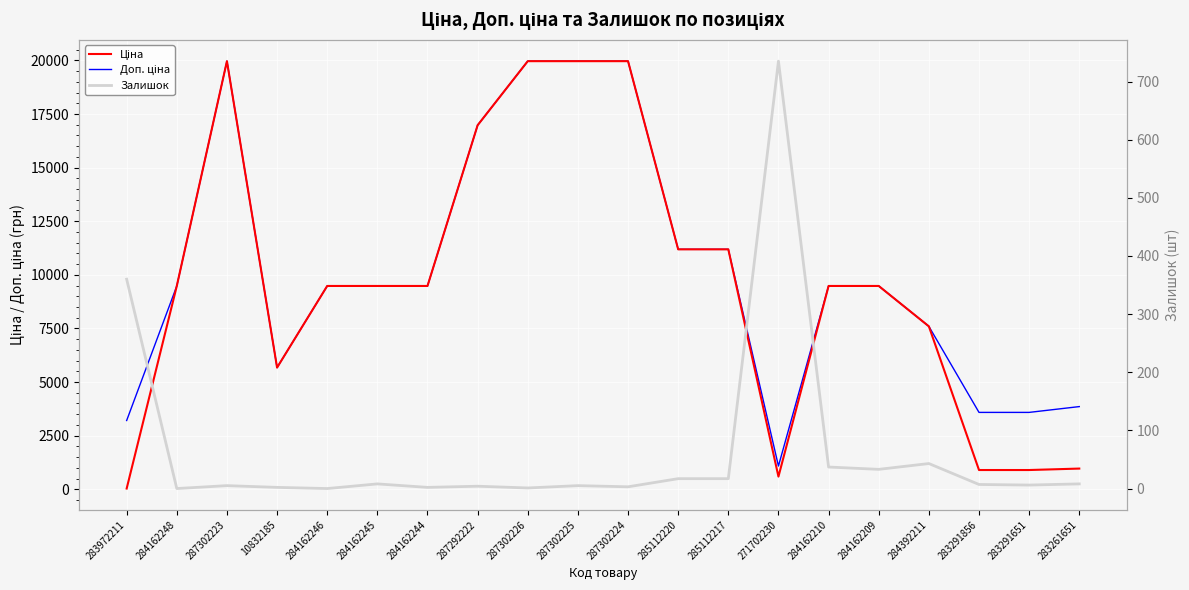

What is the sum of the Ціна values at 285112220 and 284162246?

20668.2